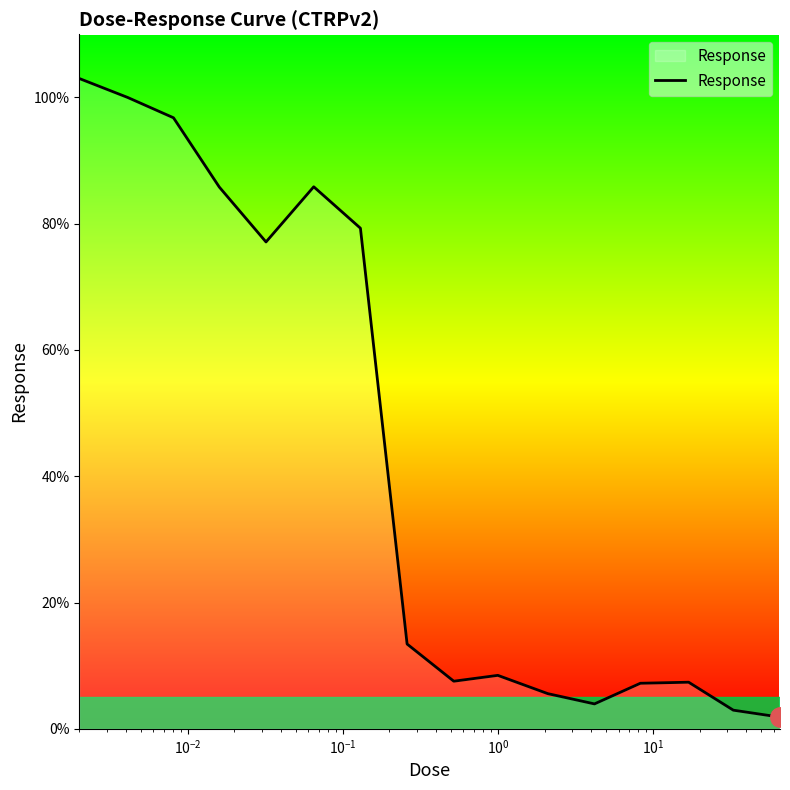

What is the difference between the maximum and minimum values?

101.1